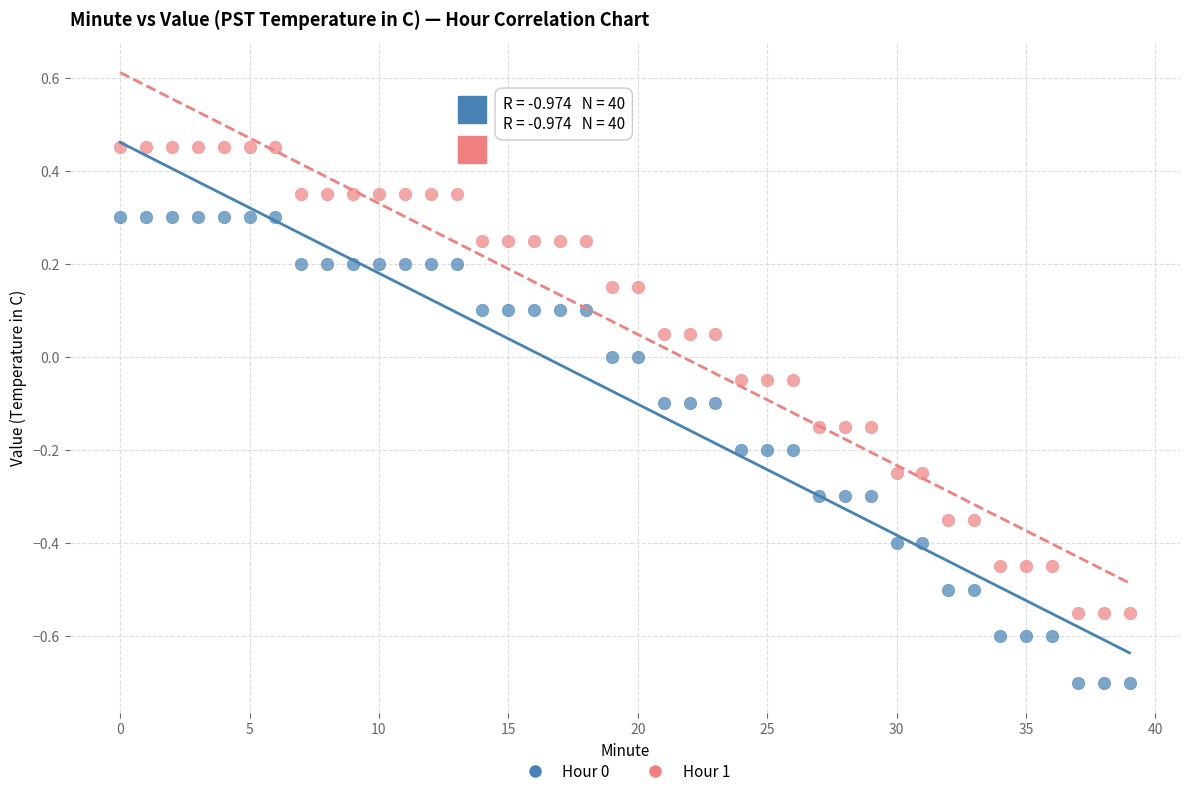

Which series reaches the maximum Y coordinate?

Hour 1